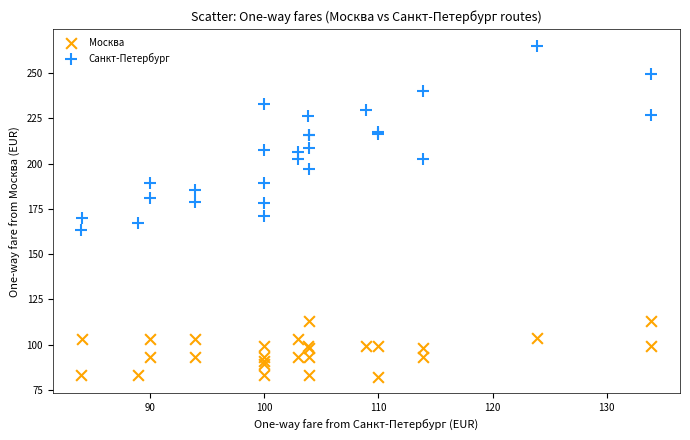

Which series has the largest Y range (max minus min)?

Санкт-Петербург